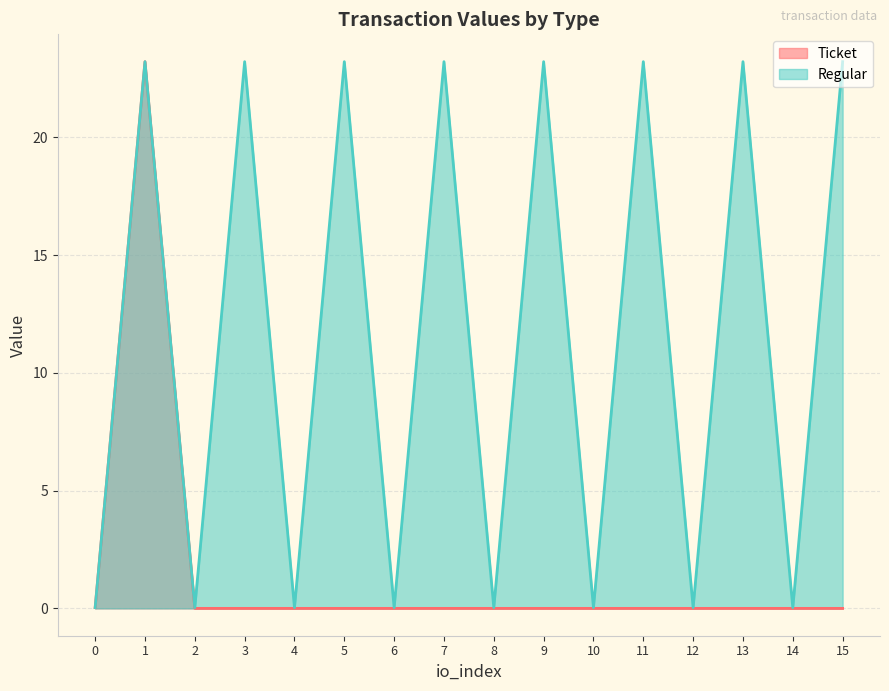

True or false: Ticket and Regular intersect in this chart.

False